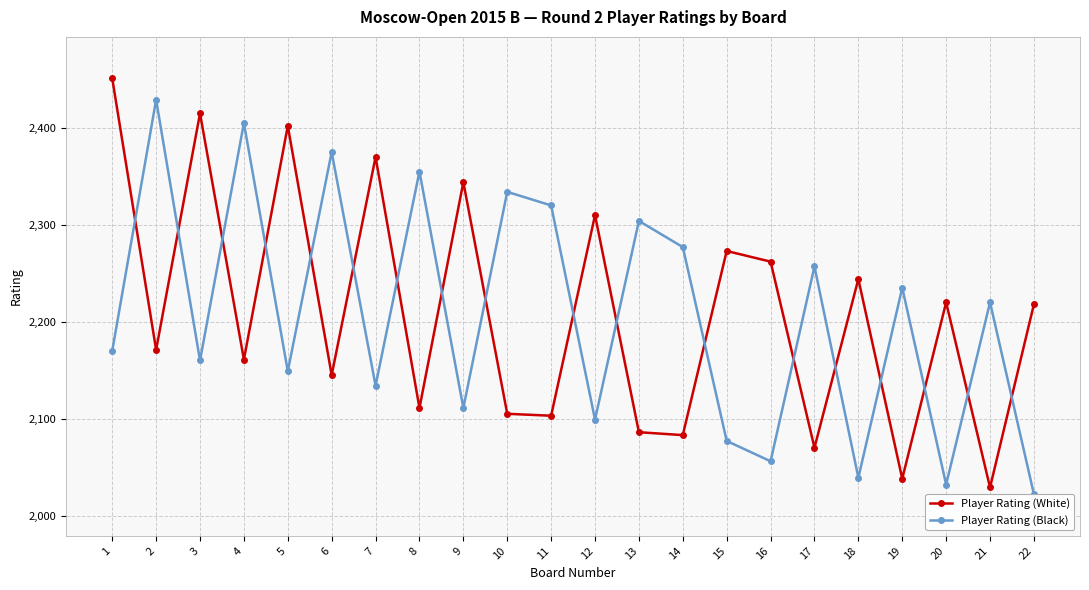

At which category does Player Rating (White) reach its first local peak?

3